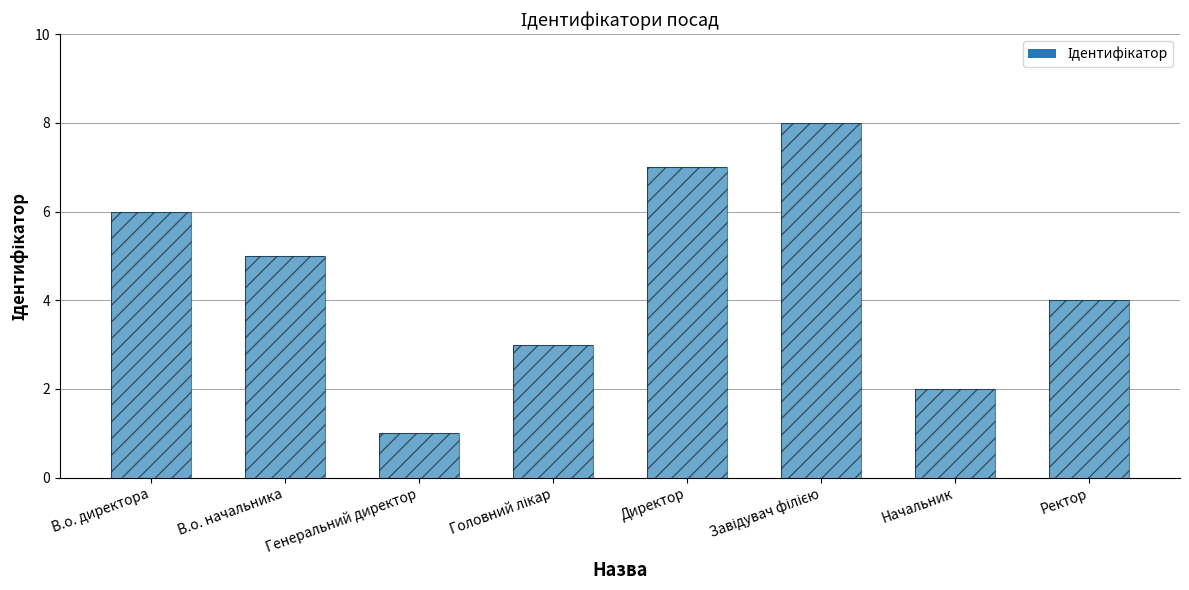

Rank the categories by value from highest to lowest.

Завідувач філією, Директор, В.о. директора, В.о. начальника, Ректор, Головний лікар, Начальник, Генеральний директор